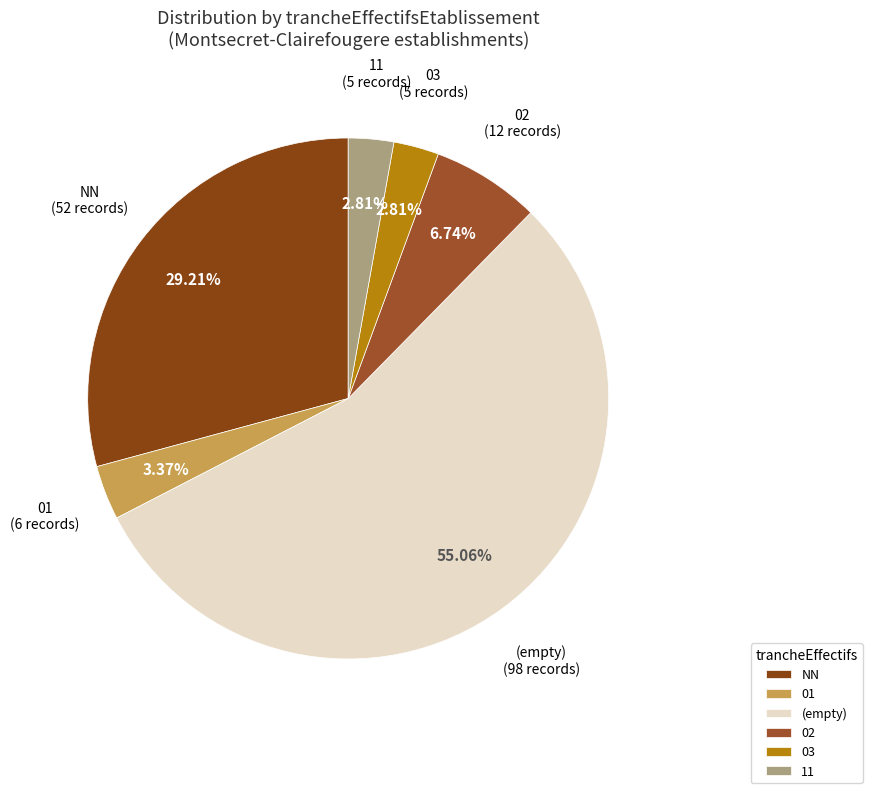

What is the ratio of the value at (empty) to the value at 01?

16.3